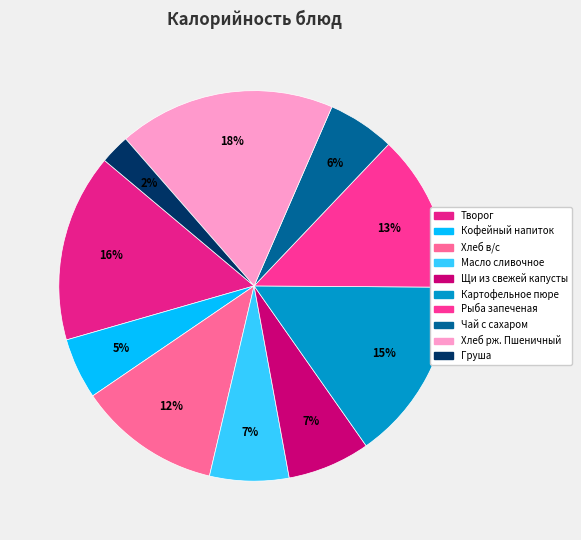

How many slices are in this pie chart?

10